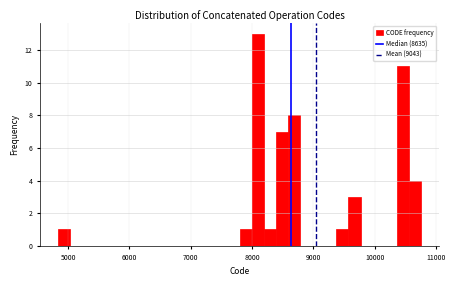

Read against the x-axis, roughly where is the centre of the tallest bar?

8100